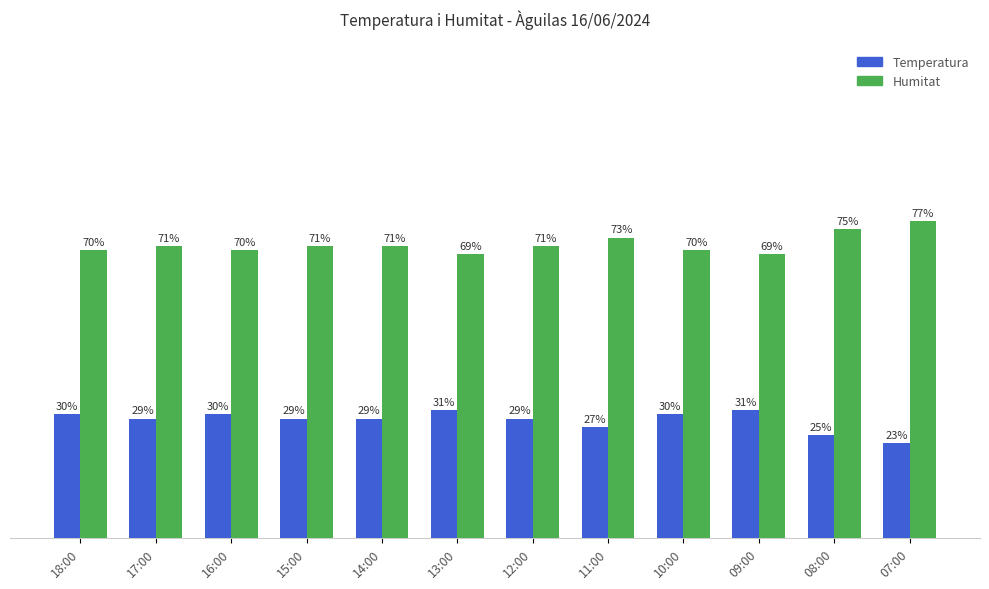

At which category does the chart reach its minimum across all series?

07:00